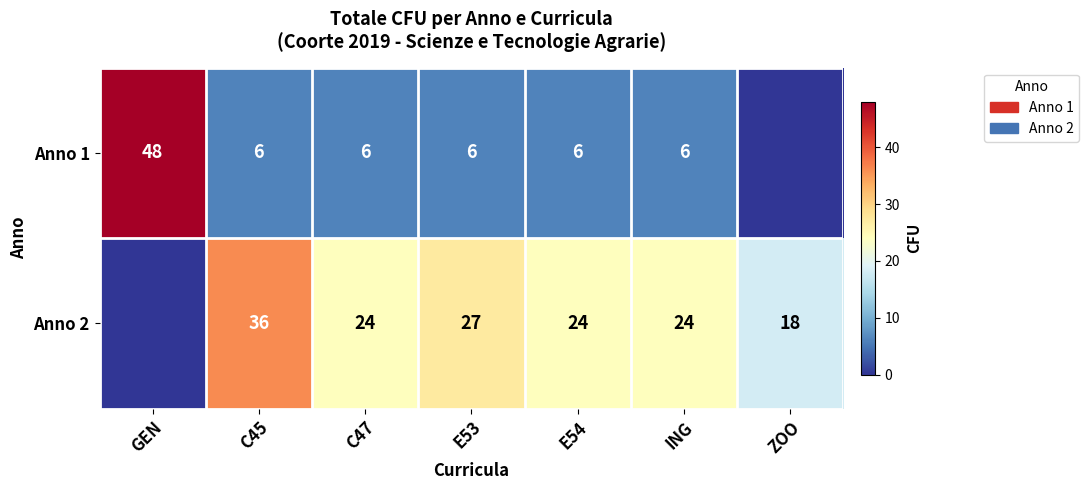

Rank the series at E54 from lowest to highest value.

Anno 1, Anno 2